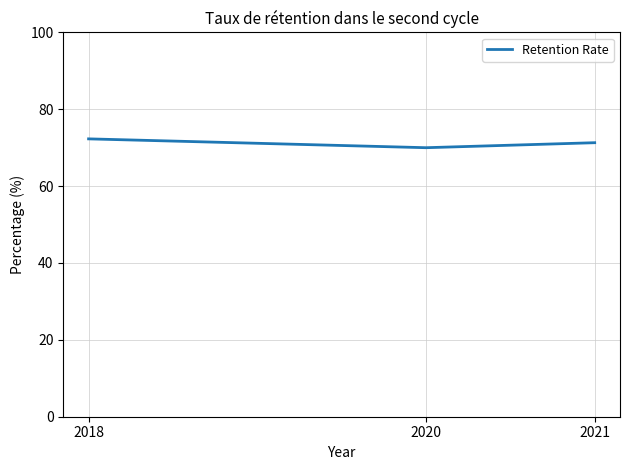

Count the number of categories in the chart.

3